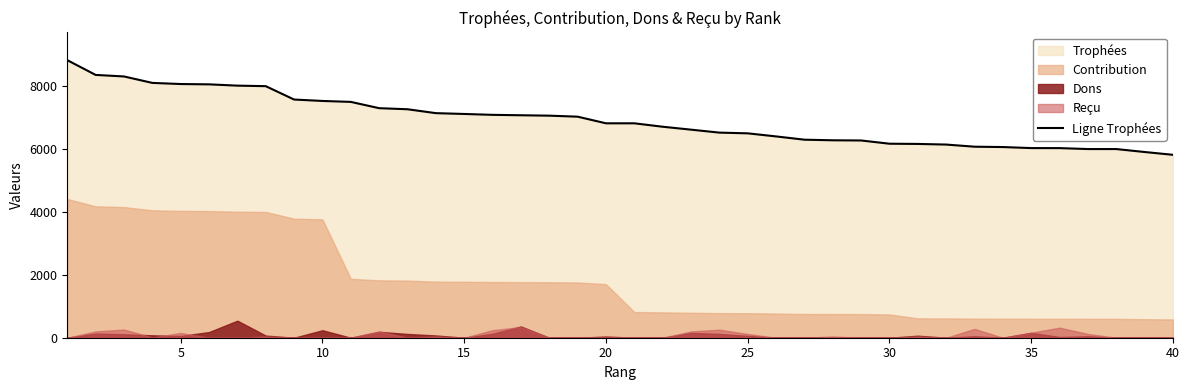

What is the lowest value of the Ligne Trophées series?

5817